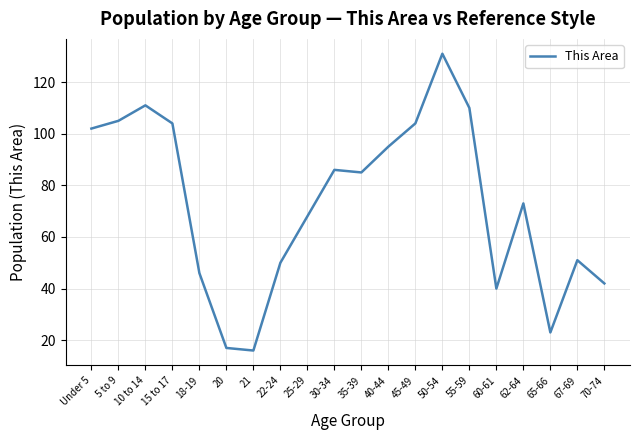

What is the smallest value displayed?

16